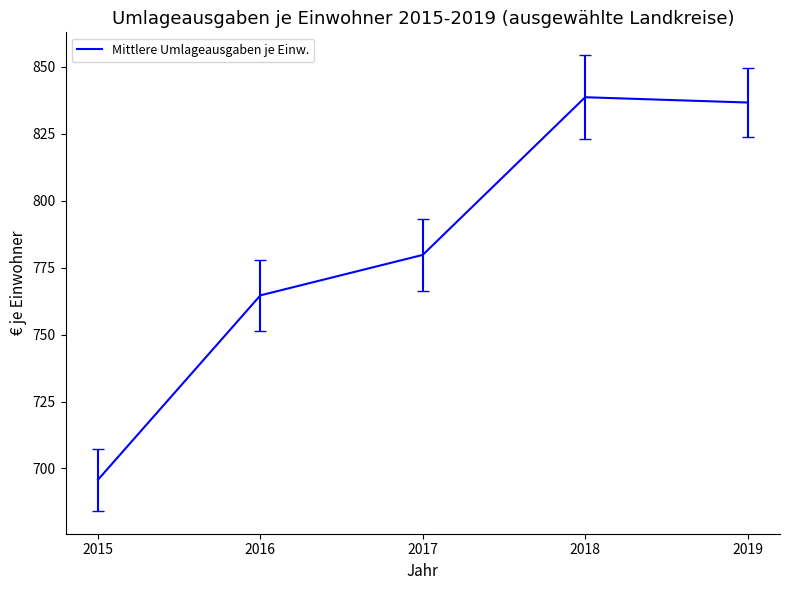

Reading right to left, transcribe all the data shown in this chart.

2019=836.7	2018=838.7	2017=779.8	2016=764.7	2015=695.8